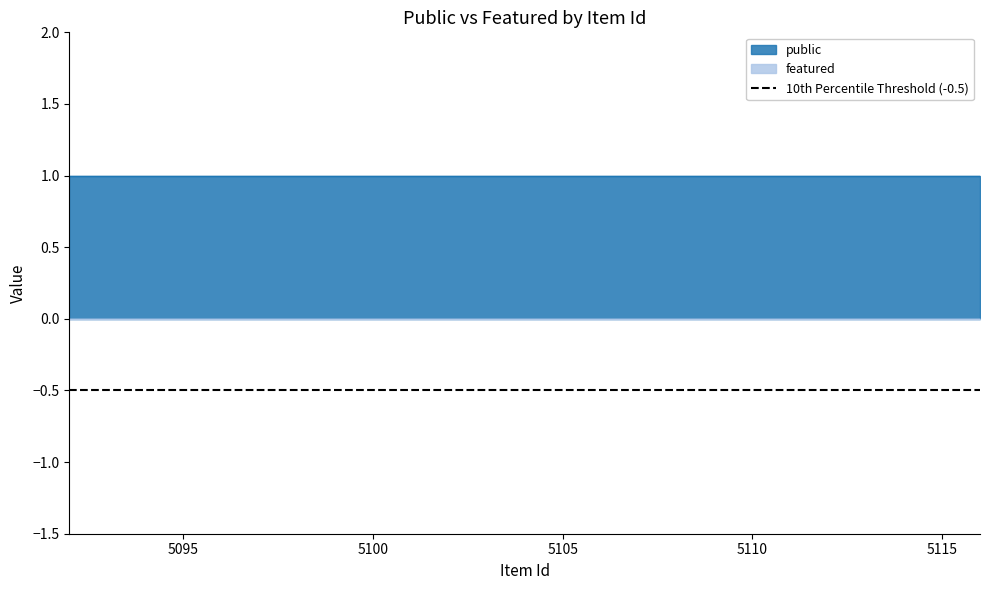

What are all the series names shown in the legend?

public, featured